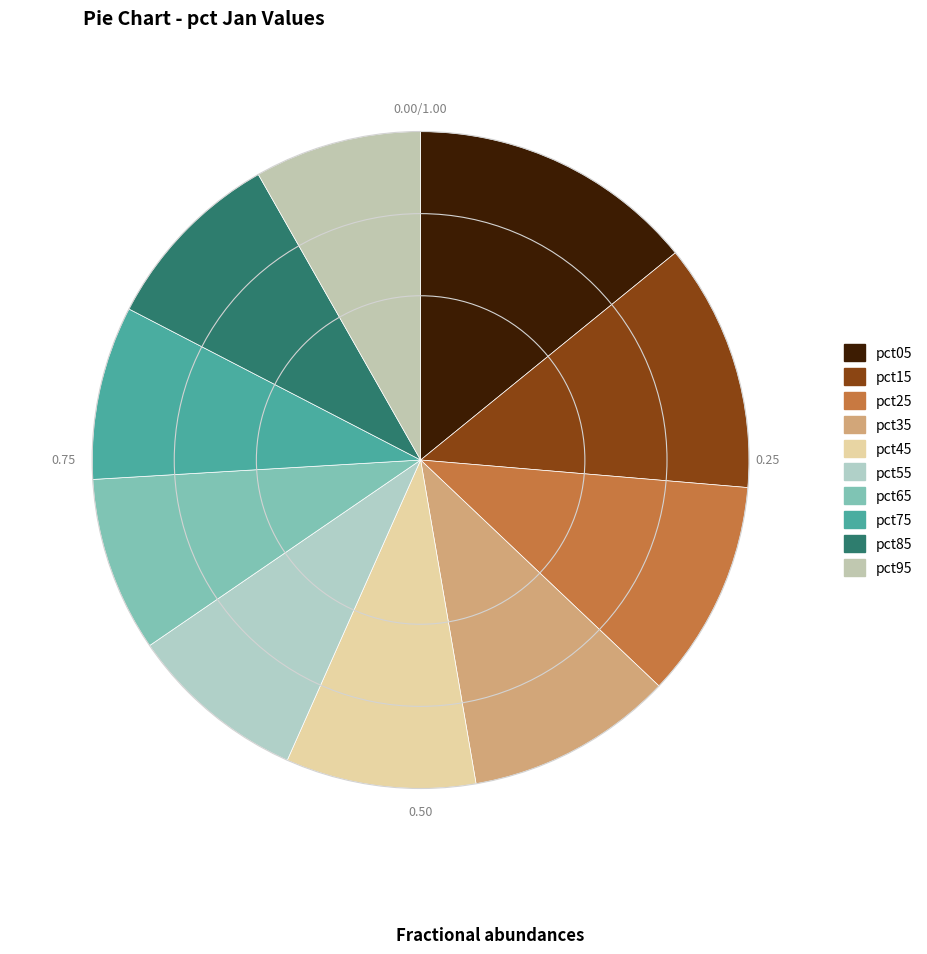

How many slices are in this pie chart?

10